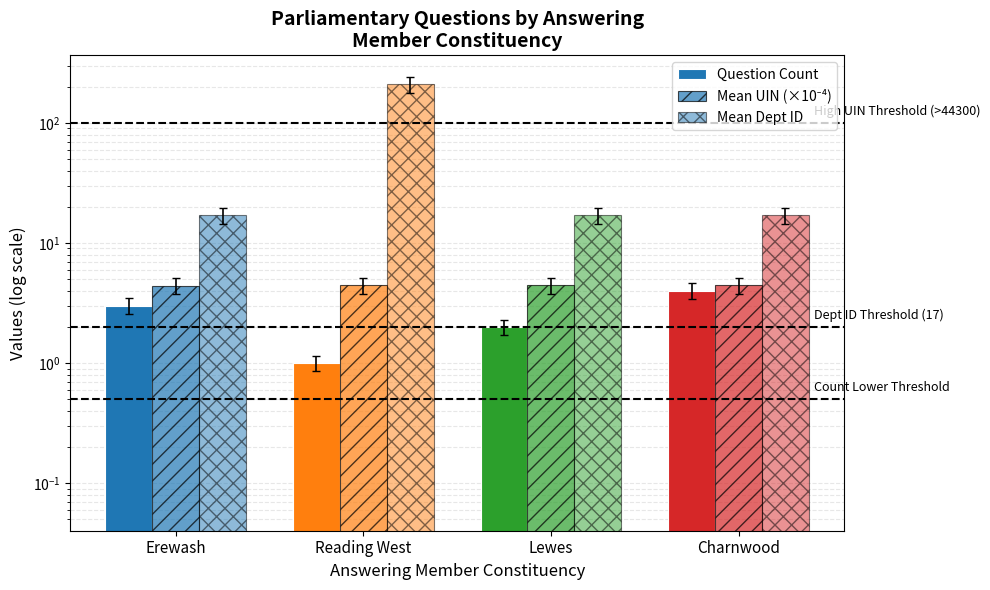

What is the label of the 4th bar from the right?

Erewash